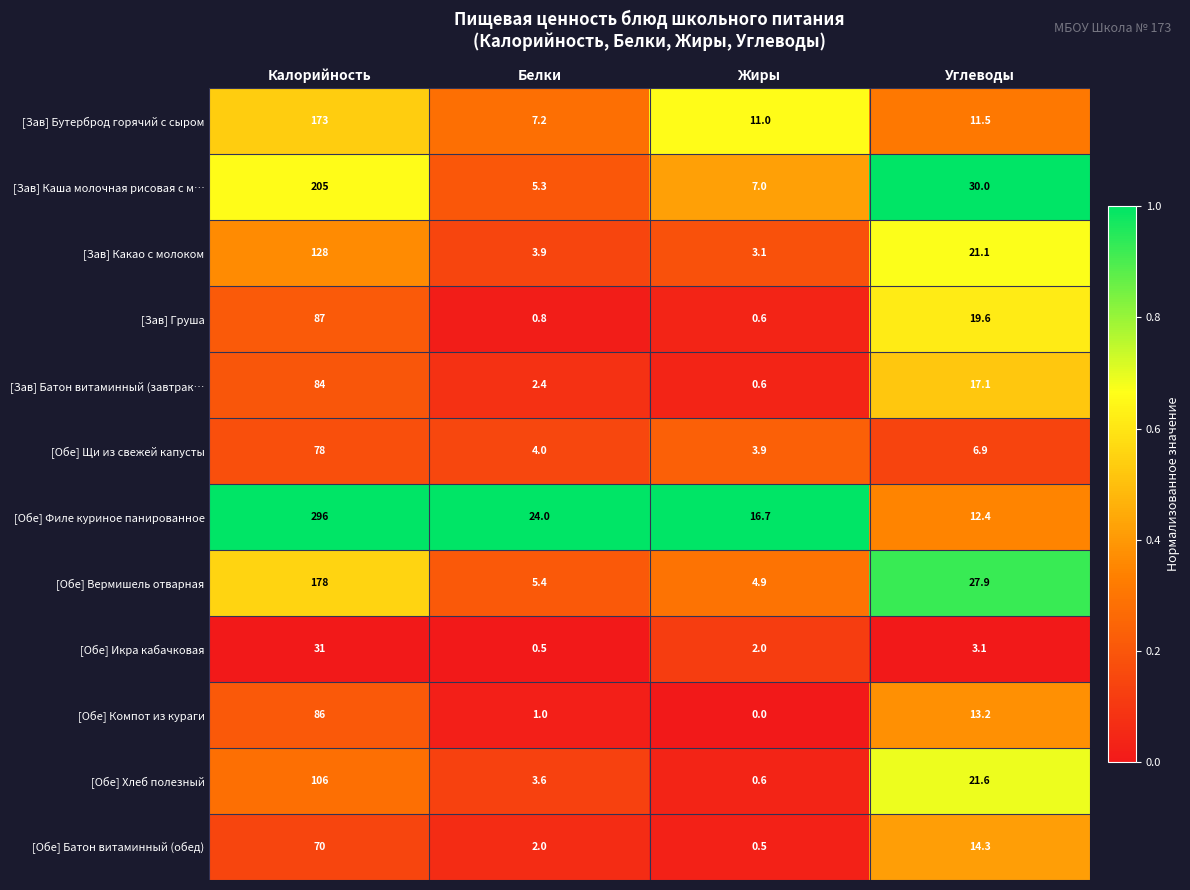

Which label corresponds to the smallest value in the chart?

Жиры